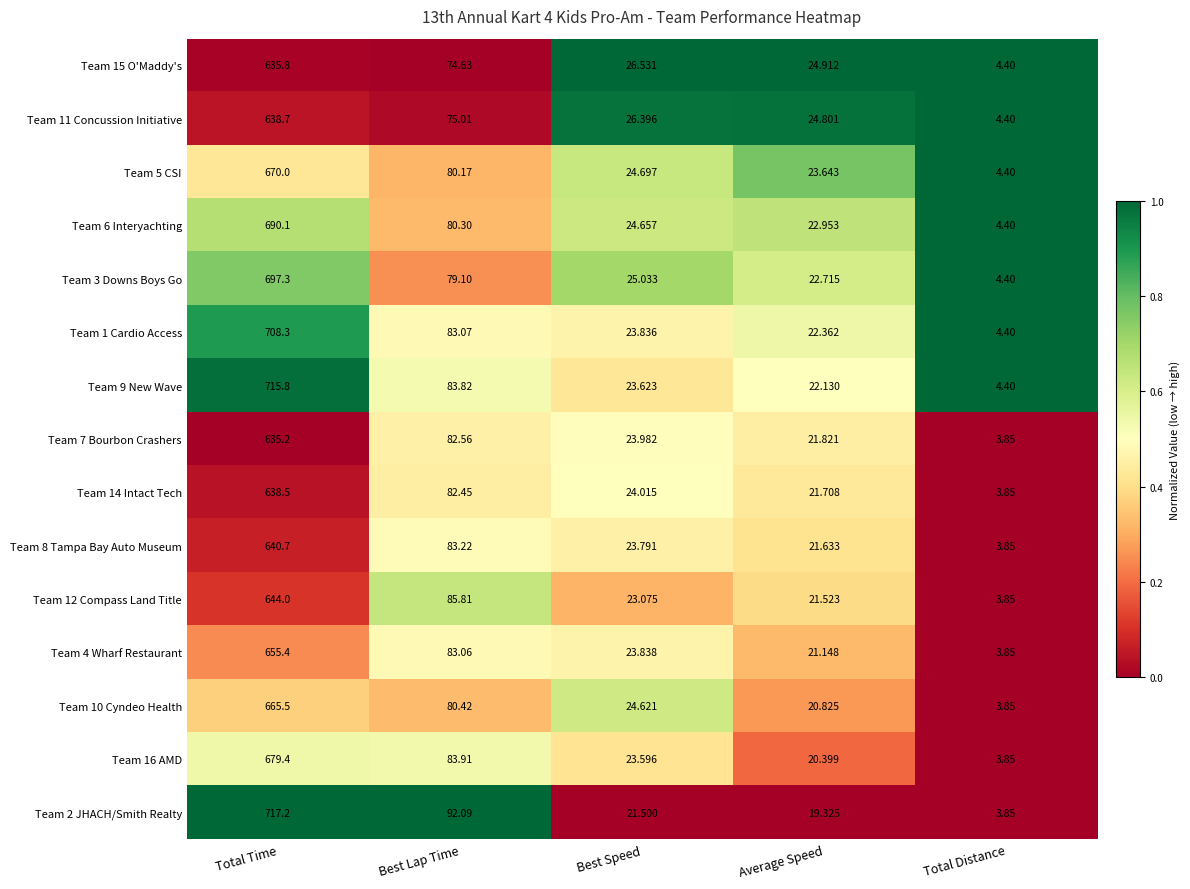

Where does the Team 16 AMD series first go above 23?

Total Time